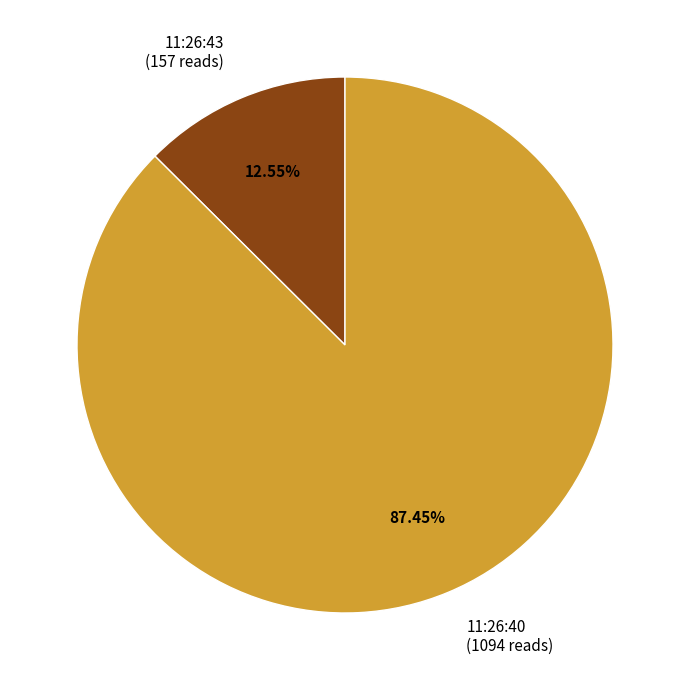

Which has a higher value, 11:26:40 (1094 reads) or 11:26:43 (157 reads)?

11:26:40 (1094 reads)